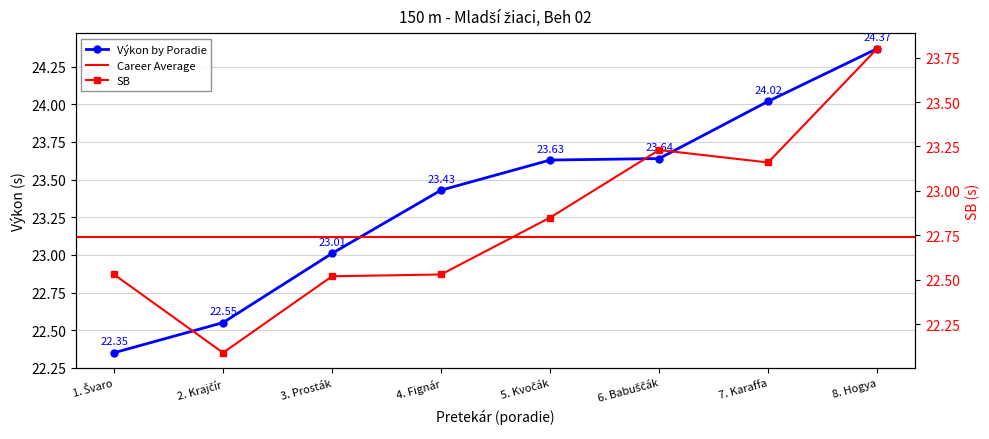

What is the average value of the Výkon series?

23.4